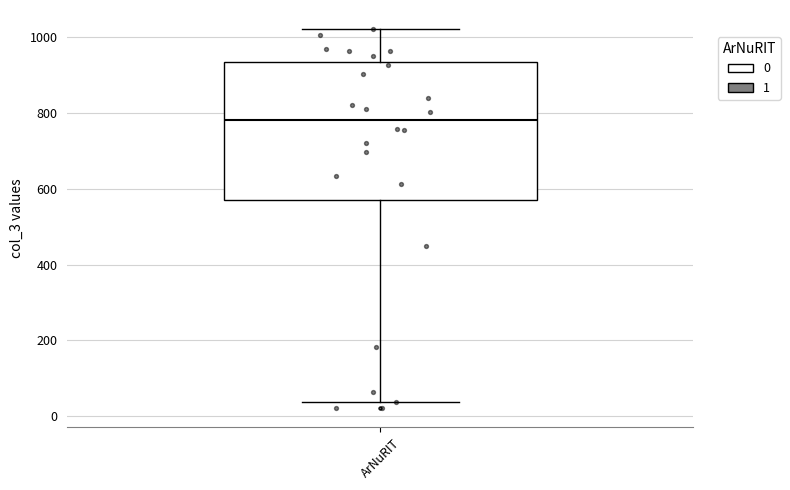

Transcribe this box plot: give where the median line is, the range the box spans, and where the two whiskers end, as read against the y-axis. The values are not printed on the chart, so give them approximately, as read against the axis.

median 780, box 580 to 940, whiskers 40 to 1020